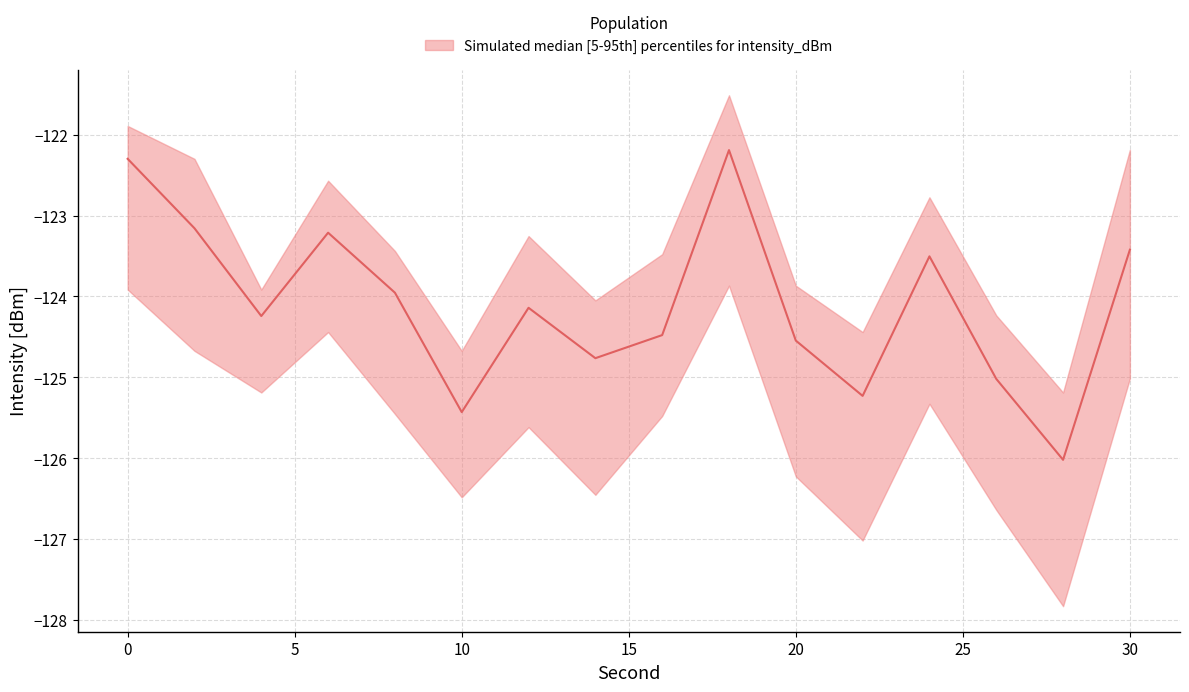

Rank the series at 18 from highest to lowest value.

upper, median, lower